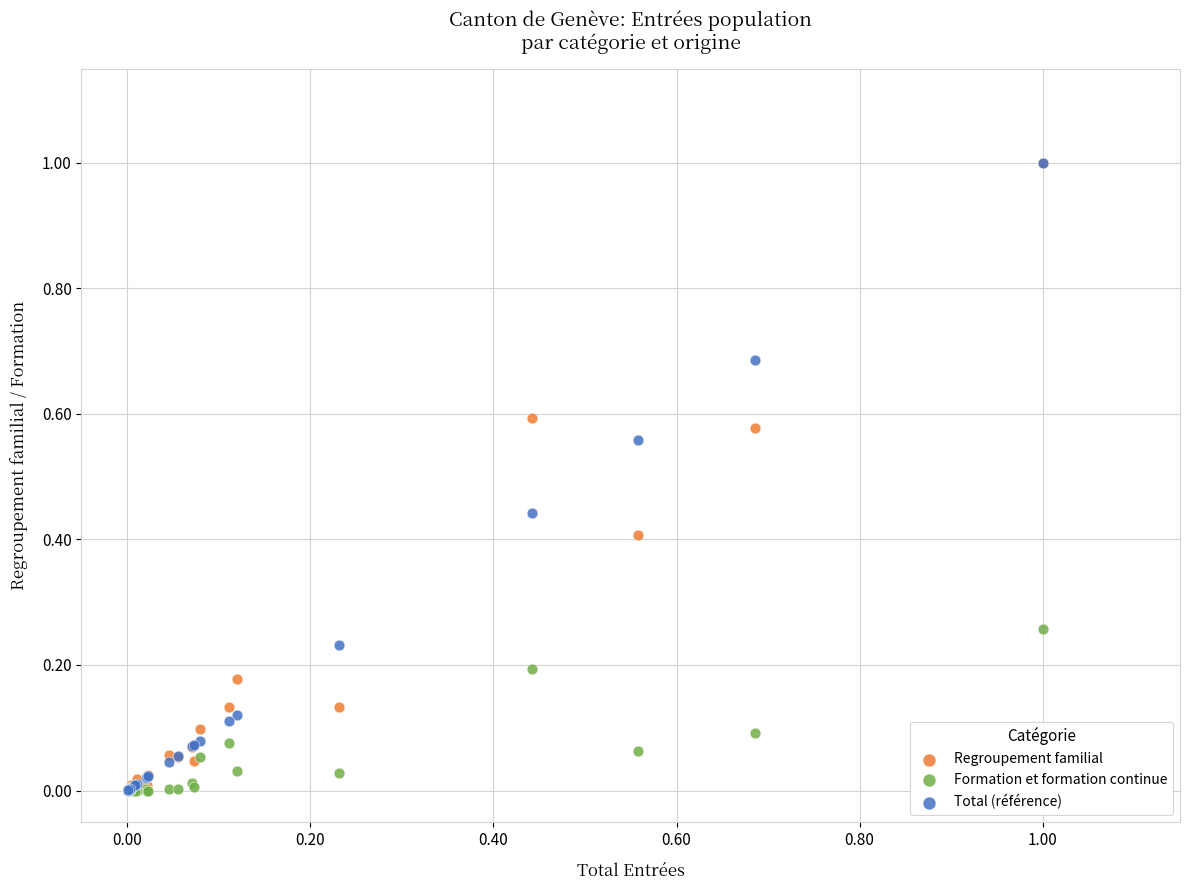

What are all the series names shown in the legend?

Regroupement familial, Formation et formation continue, Total (référence)